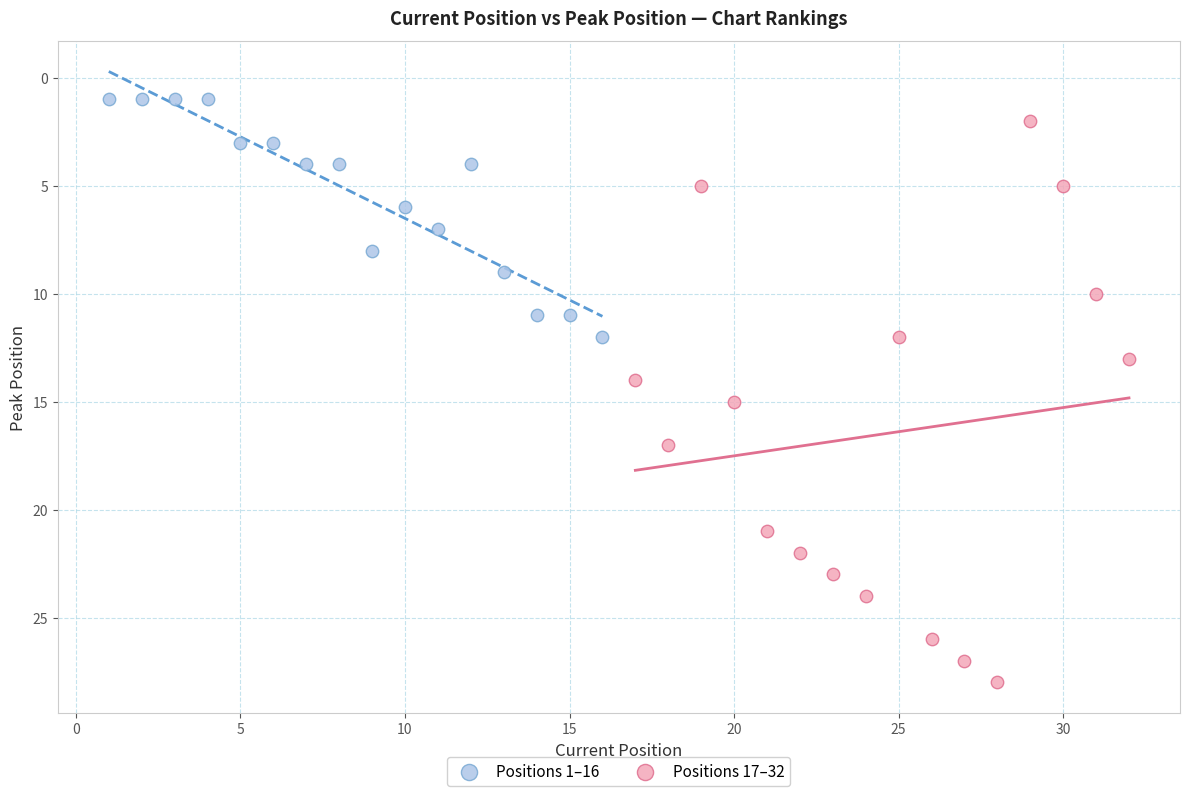

Which series has the largest Y range (max minus min)?

Positions 17–32